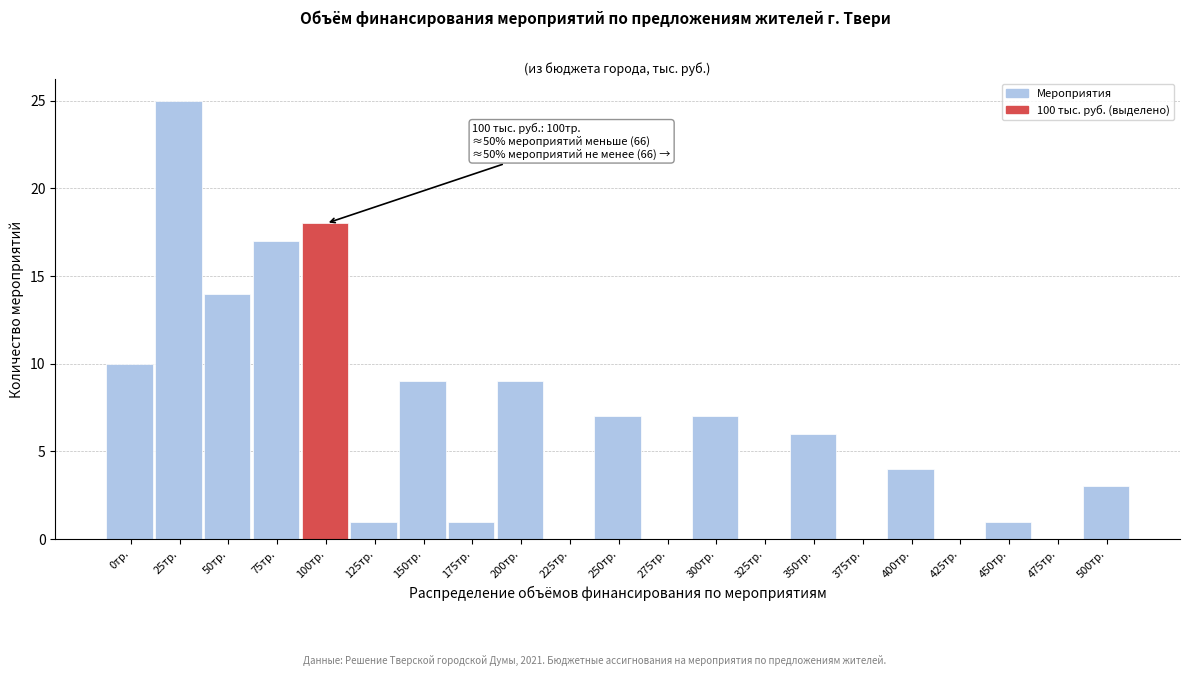

Reading right to left, transcribe all the data shown in this chart.

500тр.=3	475тр.=0	450тр.=1	425тр.=0	400тр.=4	375тр.=0	350тр.=6	325тр.=0	300тр.=7	275тр.=0	250тр.=7	225тр.=0	200тр.=9	175тр.=1	150тр.=9	125тр.=1	100тр.=18	75тр.=17	50тр.=14	25тр.=25	0тр.=10